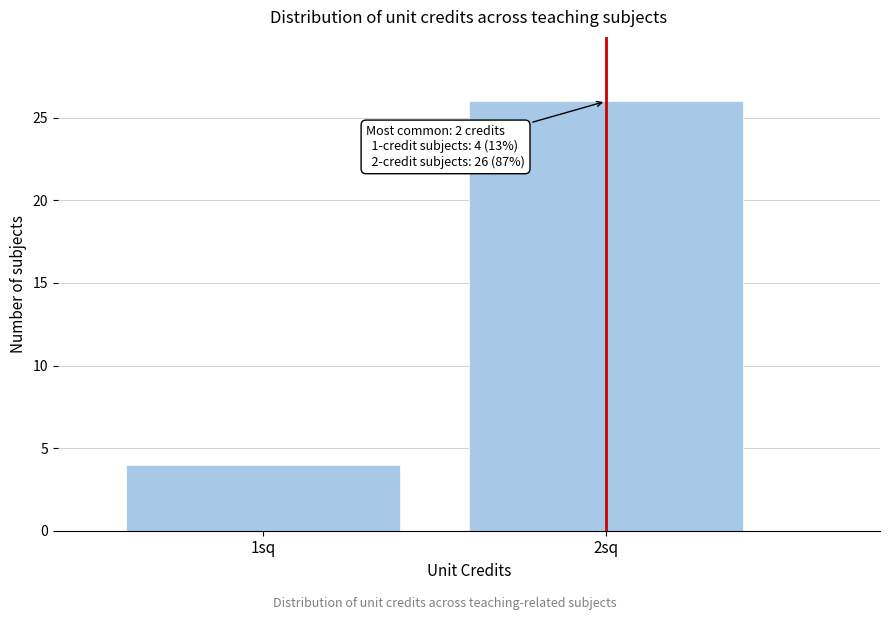

Reading right to left, list all the values displayed in this chart.

2sq=26	1sq=4